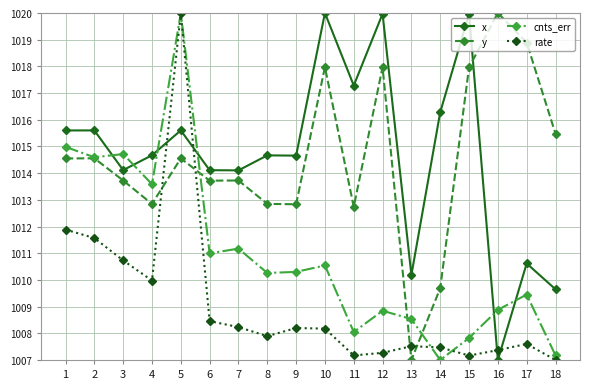

What is the difference between the highest and lowest values at 16?

13.0